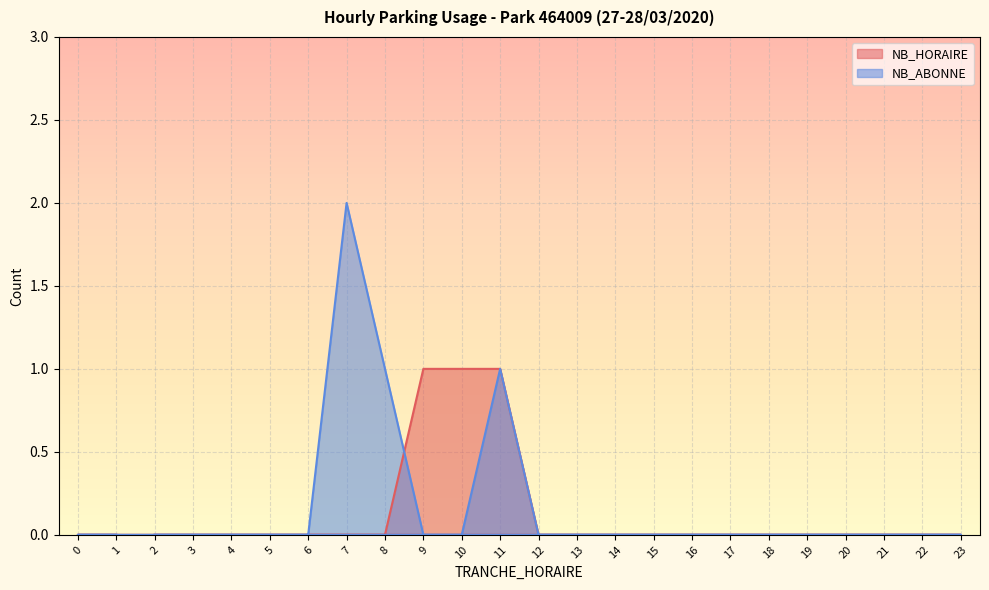

Which category has the lowest value in the NB_HORAIRE series?

2